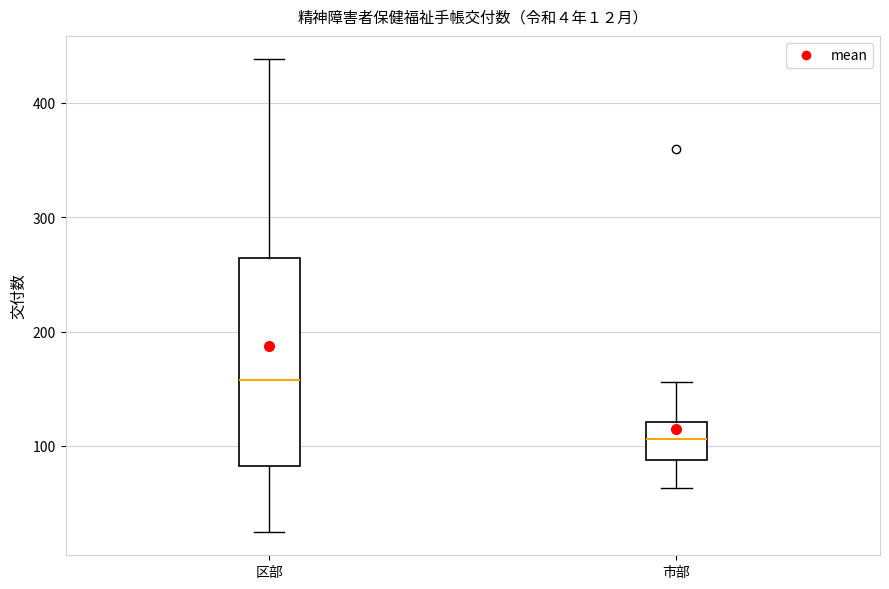

Which box's median line is the lowest?

市部